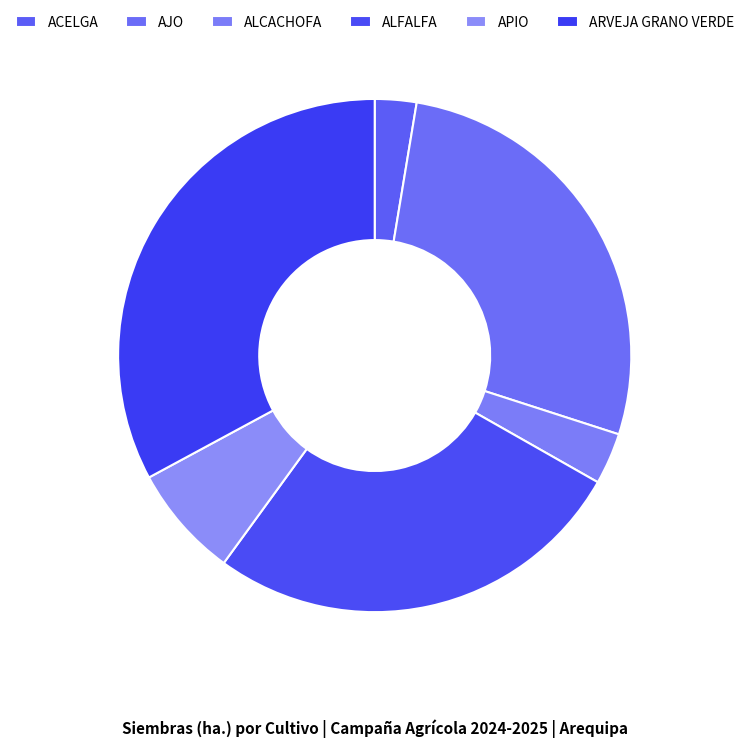

Count the number of slices in the pie.

6